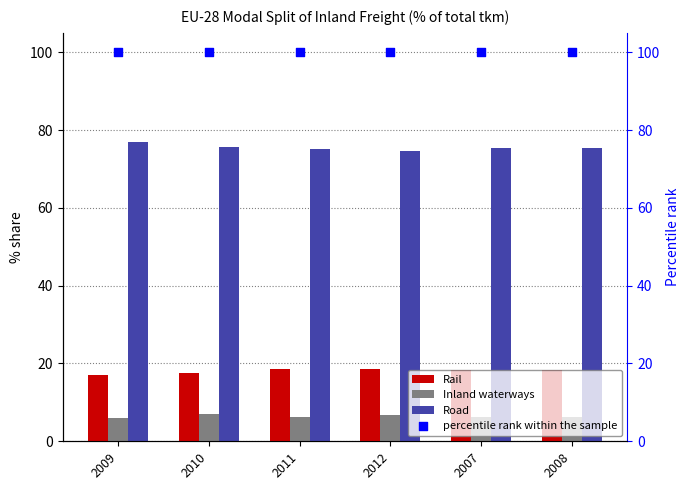

Which series contains the lowest Y value?

Inland waterways